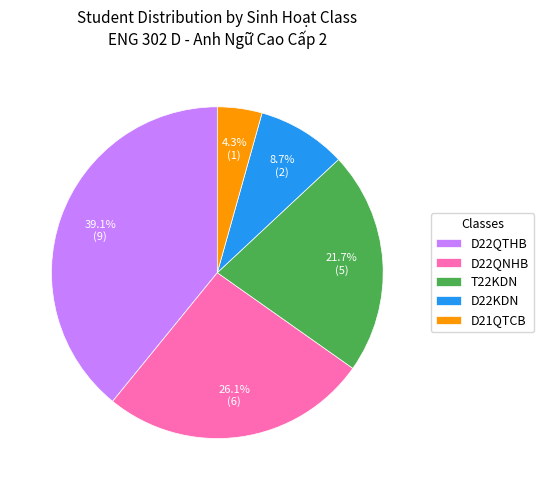

Rank the categories by value from highest to lowest.

D22QTHB, D22QNHB, T22KDN, D22KDN, D21QTCB